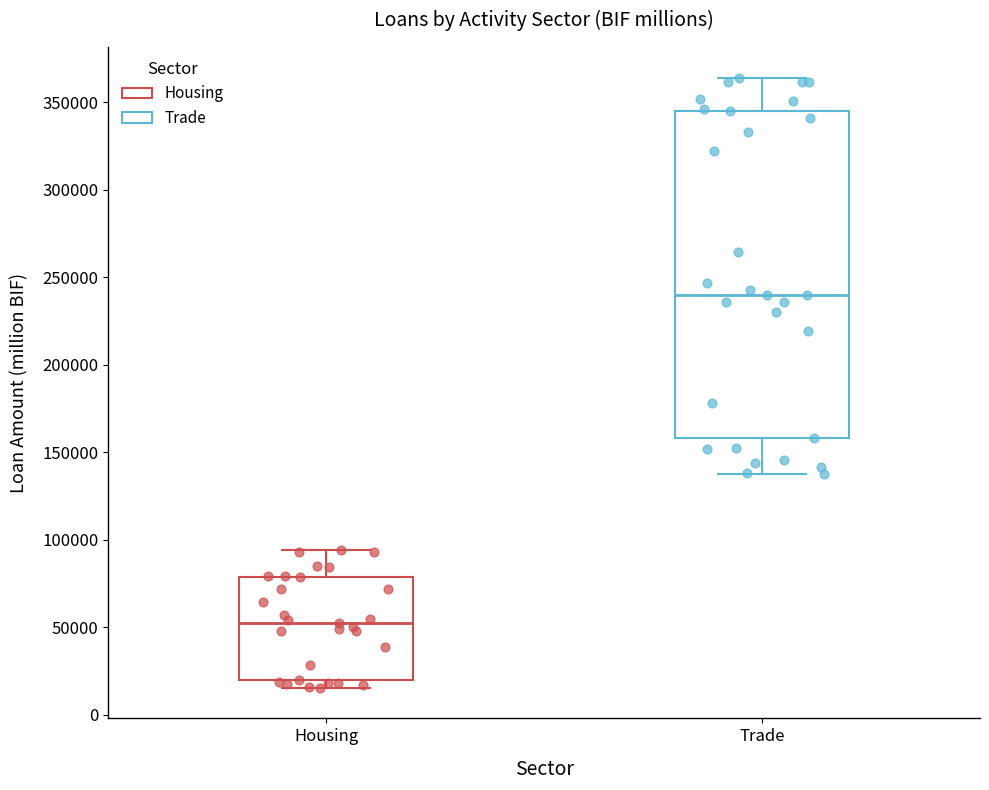

Reading left to right, transcribe this box plot: for each box, give where its median line is, the range the box spans, and where its two whiskers end, as read against the y-axis. The values are not printed on the chart, so give them approximately, as read against the axis.

Housing: median 50000, box 20000 to 80000, whiskers 15000 to 95000
Trade: median 240000, box 160000 to 345000, whiskers 135000 to 365000